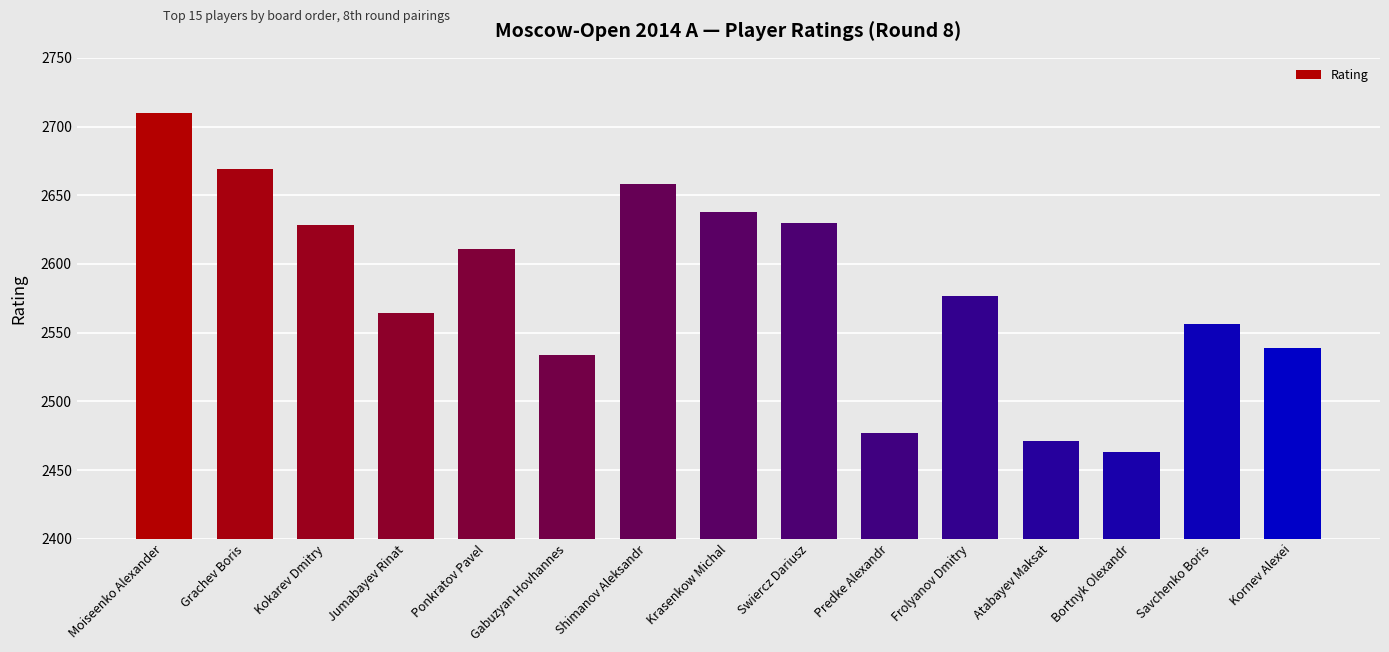

Approximately how many times larger is the value at Bortnyk Olexandr compared to Jumabayev Rinat?

1.0